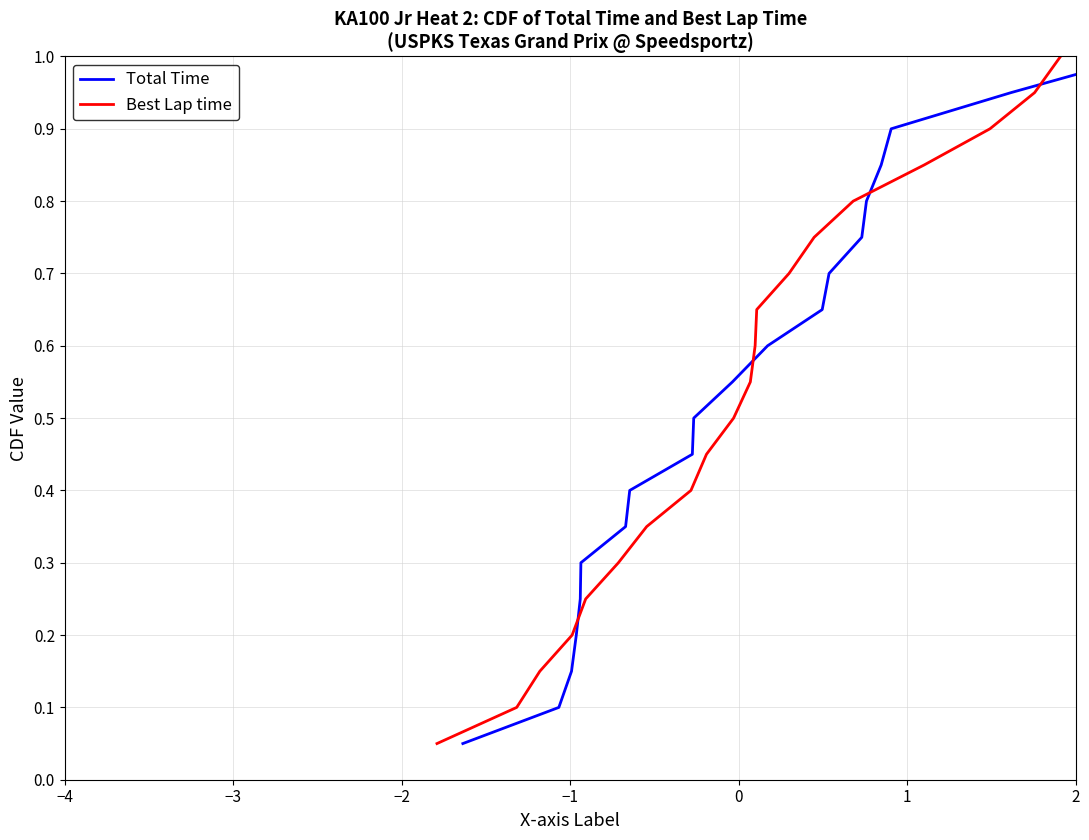

Which series has the largest total across all categories?

Total Time